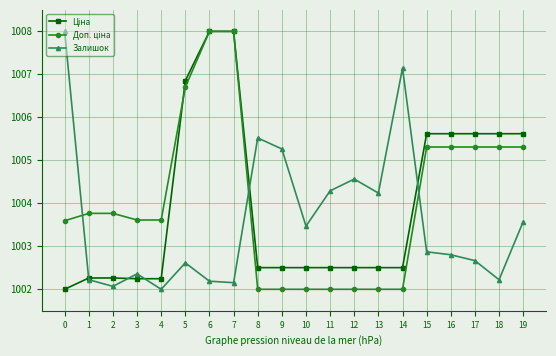

What is the highest value of the Залишок series?

1008.0